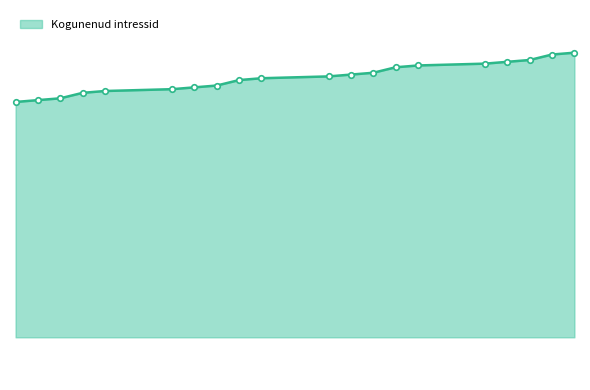

Rank the categories by value from highest to lowest.

2023-11-03, 2023-11-02, 2023-11-01, 2023-10-31, 2023-10-30, 2023-10-27, 2023-10-26, 2023-10-25, 2023-10-24, 2023-10-23, 2023-10-20, 2023-10-19, 2023-10-18, 2023-10-17, 2023-10-16, 2023-10-13, 2023-10-12, 2023-10-11, 2023-10-10, 2023-10-09